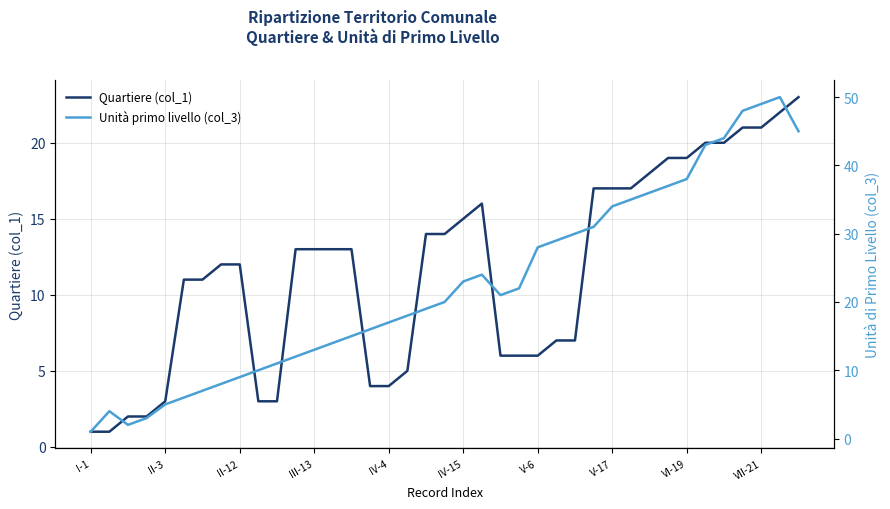

Rank the series by their average value, from lowest to highest.

Quartiere (col_1), Unità primo livello (col_3)